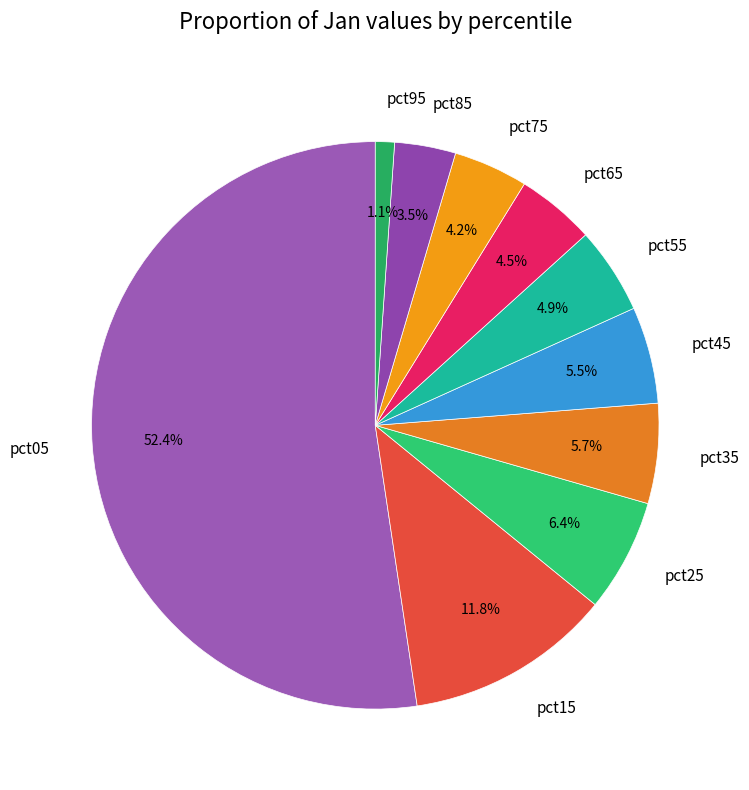

True or false: pct05 accounts for 62% of the total.

False